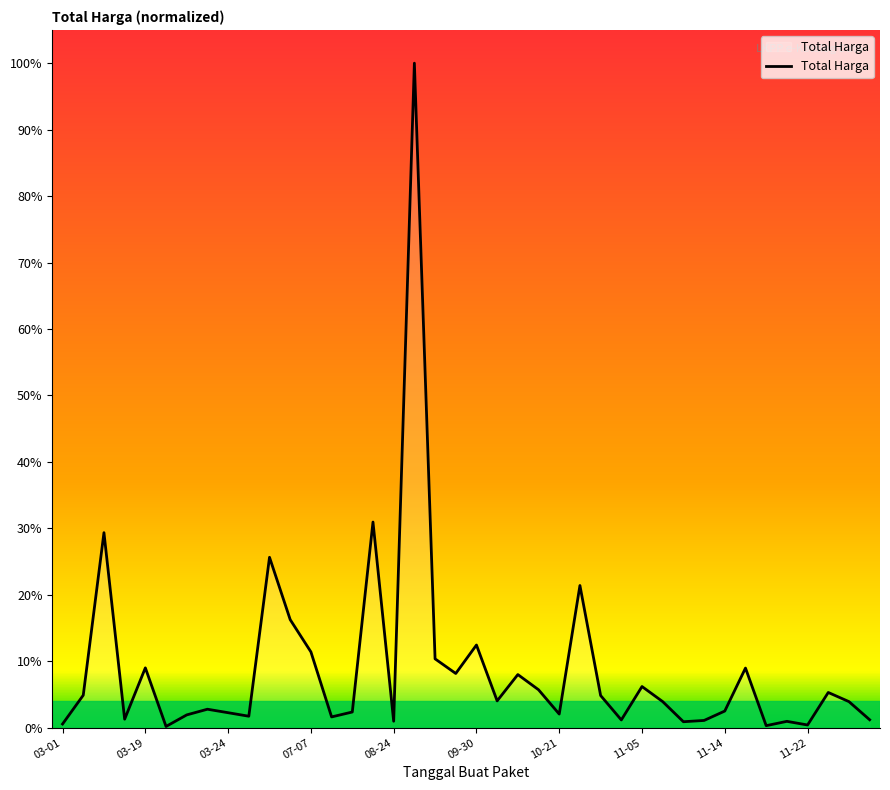

Count the number of data series in this chart.

1